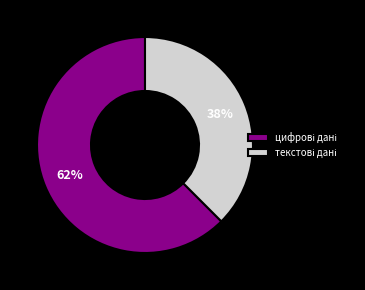

Is there any slice that represents more than half of the pie?

Yes